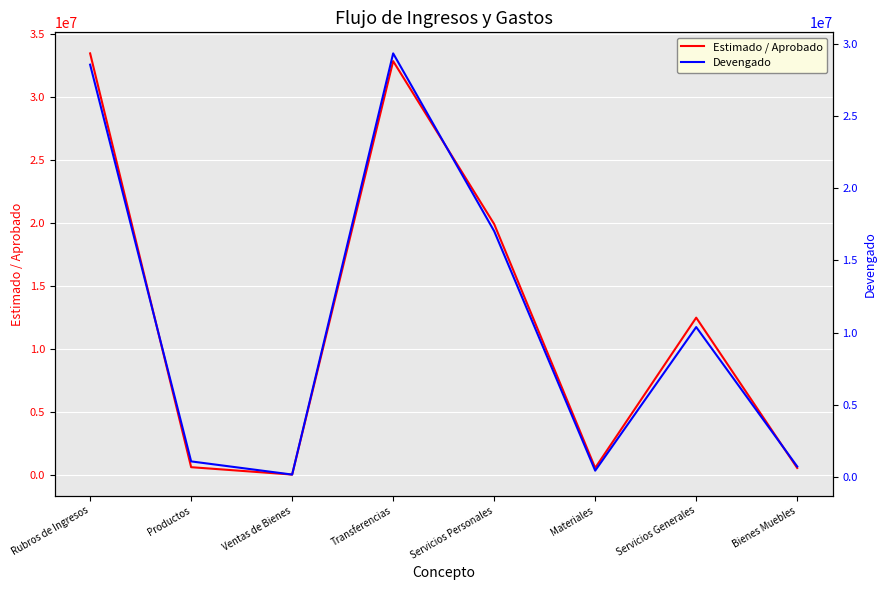

Which category has the lowest value across all series?

Ventas de Bienes